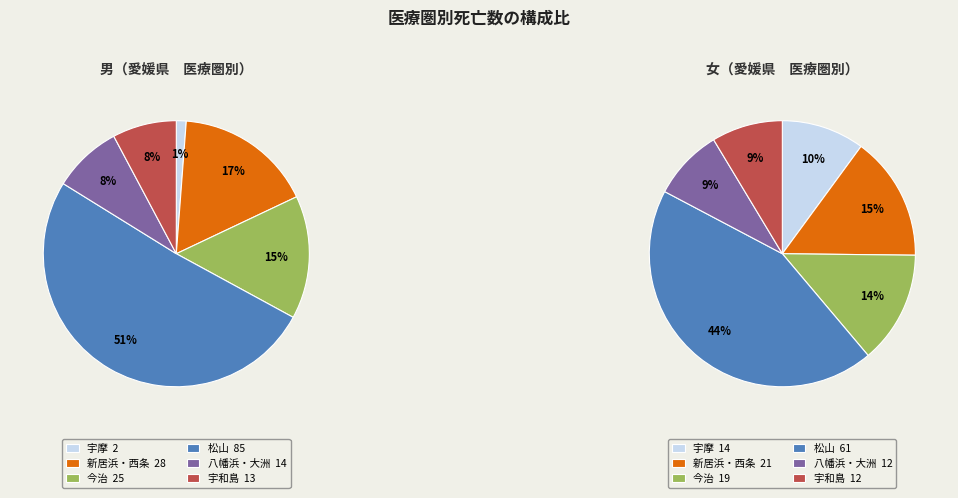

The 八幡浜・大洲 slice represents 17% of the pie. True or false?

False